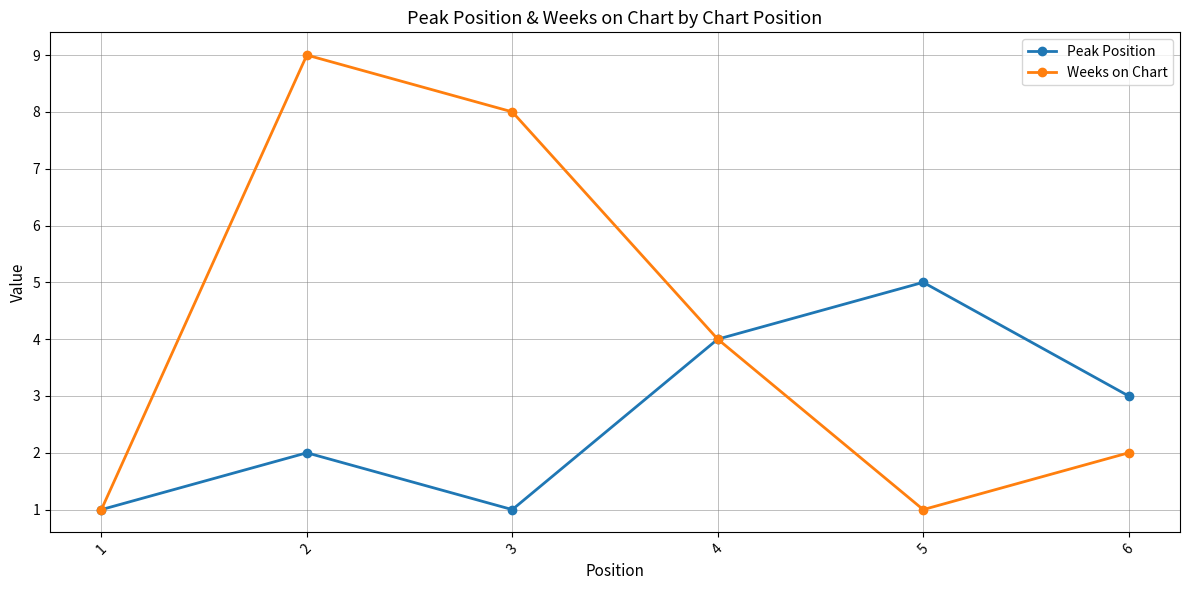

How many interior local peaks does the Weeks on Chart series have?

1